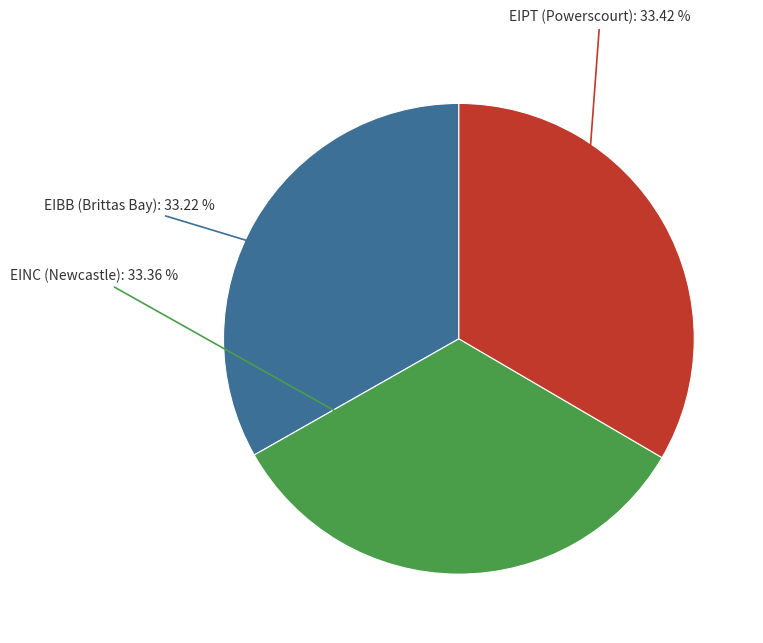

Does any single category account for the majority?

No